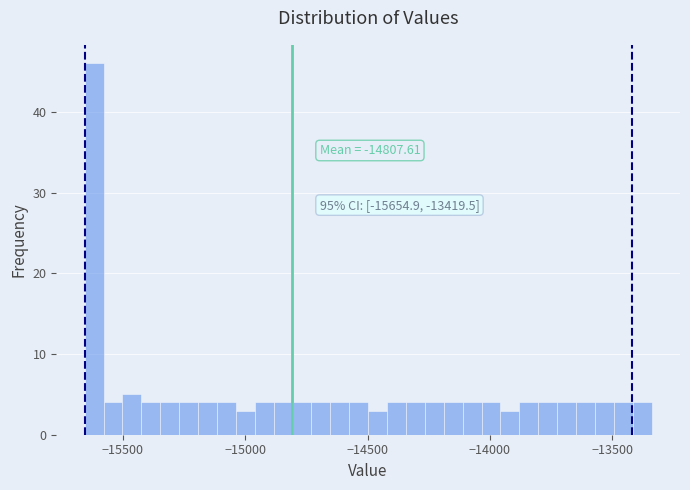

Read against the x-axis, roughly where is the centre of the tallest bar?

-15600